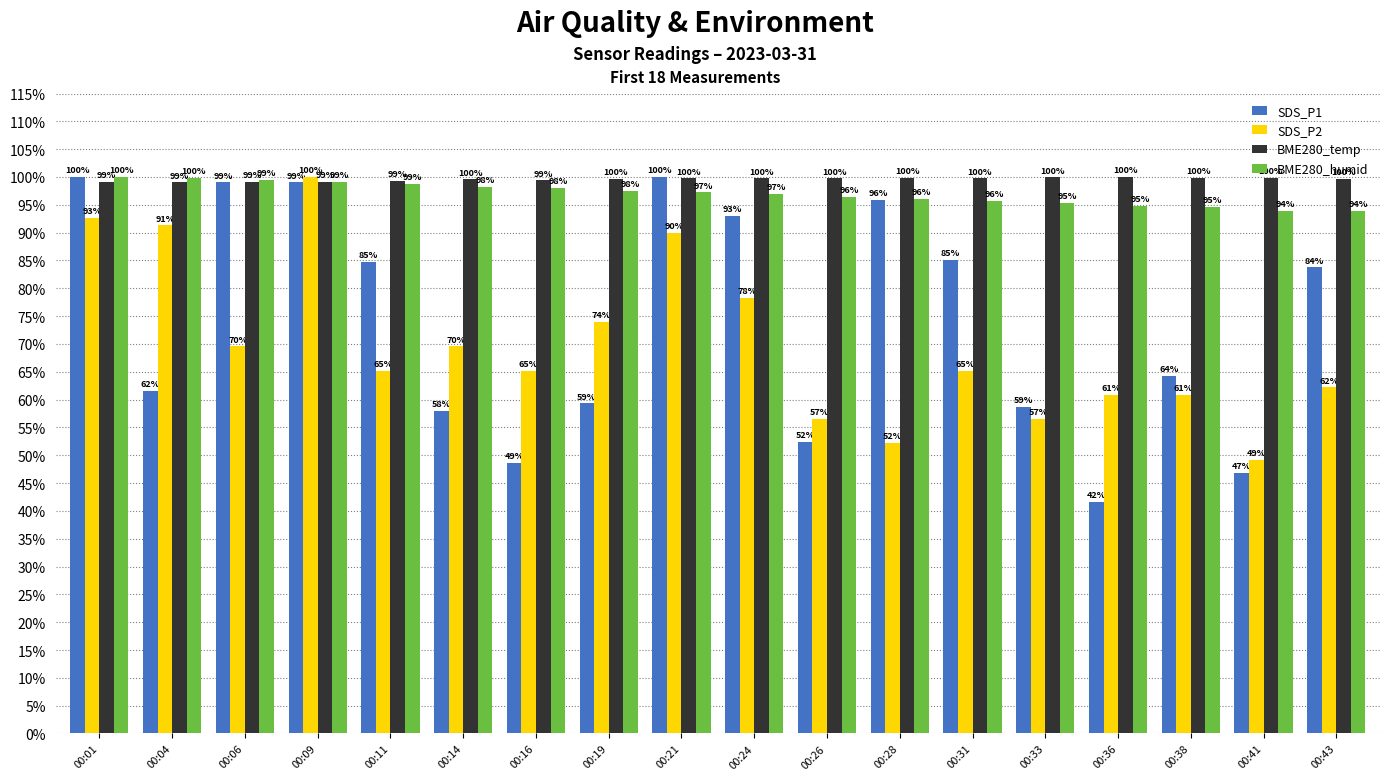

What is the sum of the BME280_humid values at 00:43 and 00:04?

1.9